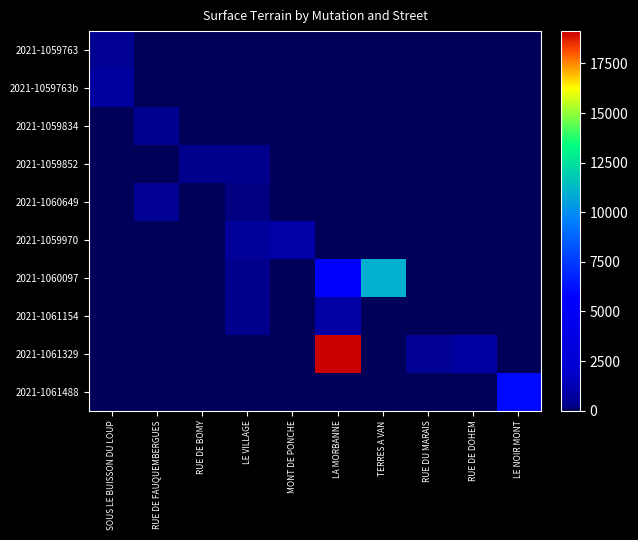

Which label corresponds to the smallest value in the chart?

RUE DE FAUQUEMBERGUES